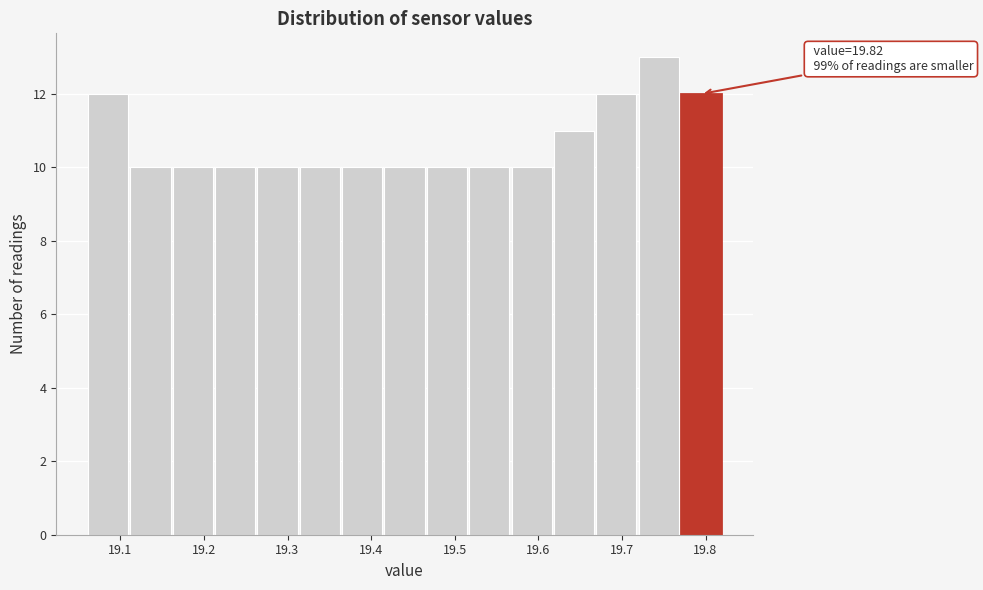

Over which range of the x-axis is the bar tallest?

19.72 to 19.77